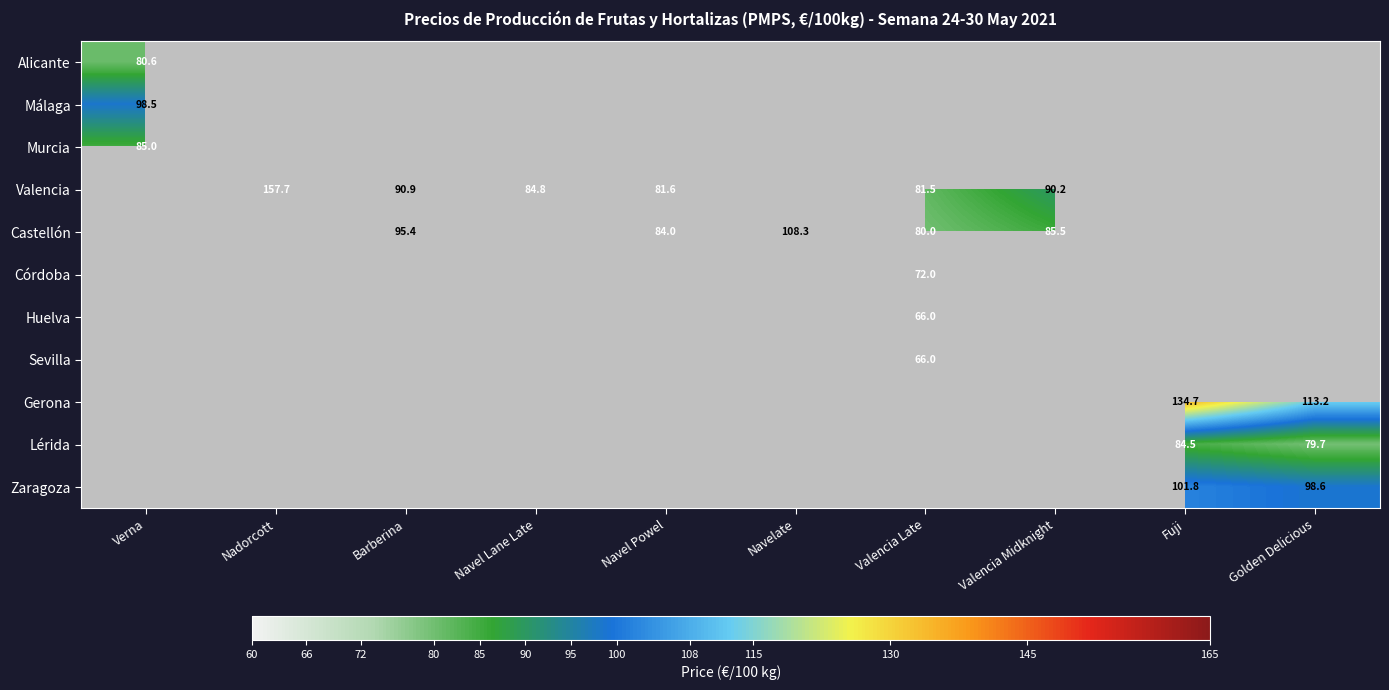

What value does the Zaragoza series have at Fuji?

101.8